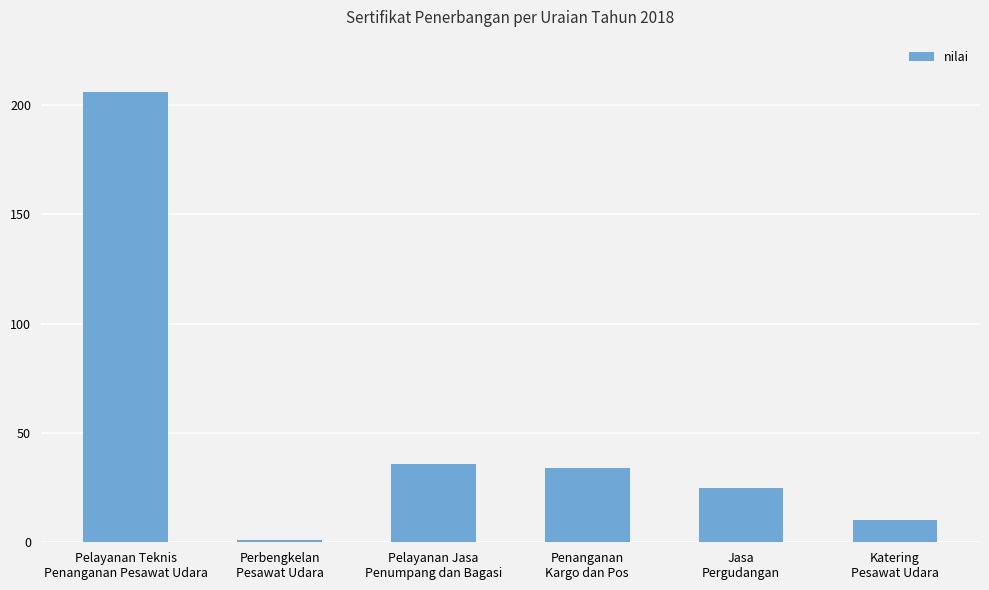

Reading left to right, list all the values displayed in this chart.

206	1	36	34	25	10